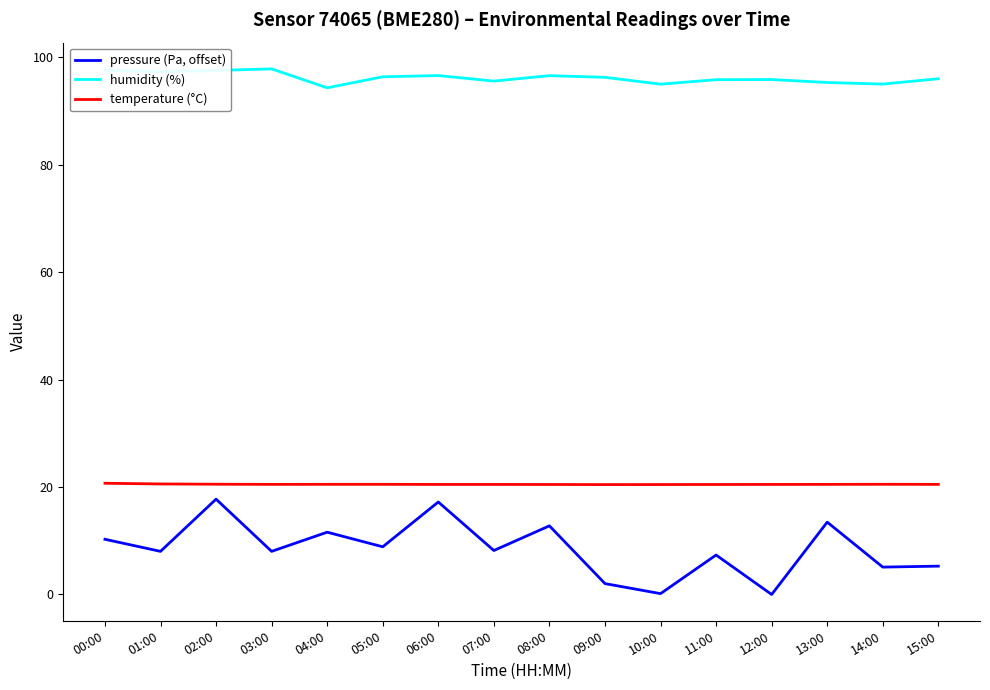

True or false: pressure (Pa, offset) has a value of 8.0 at 03:00.

True